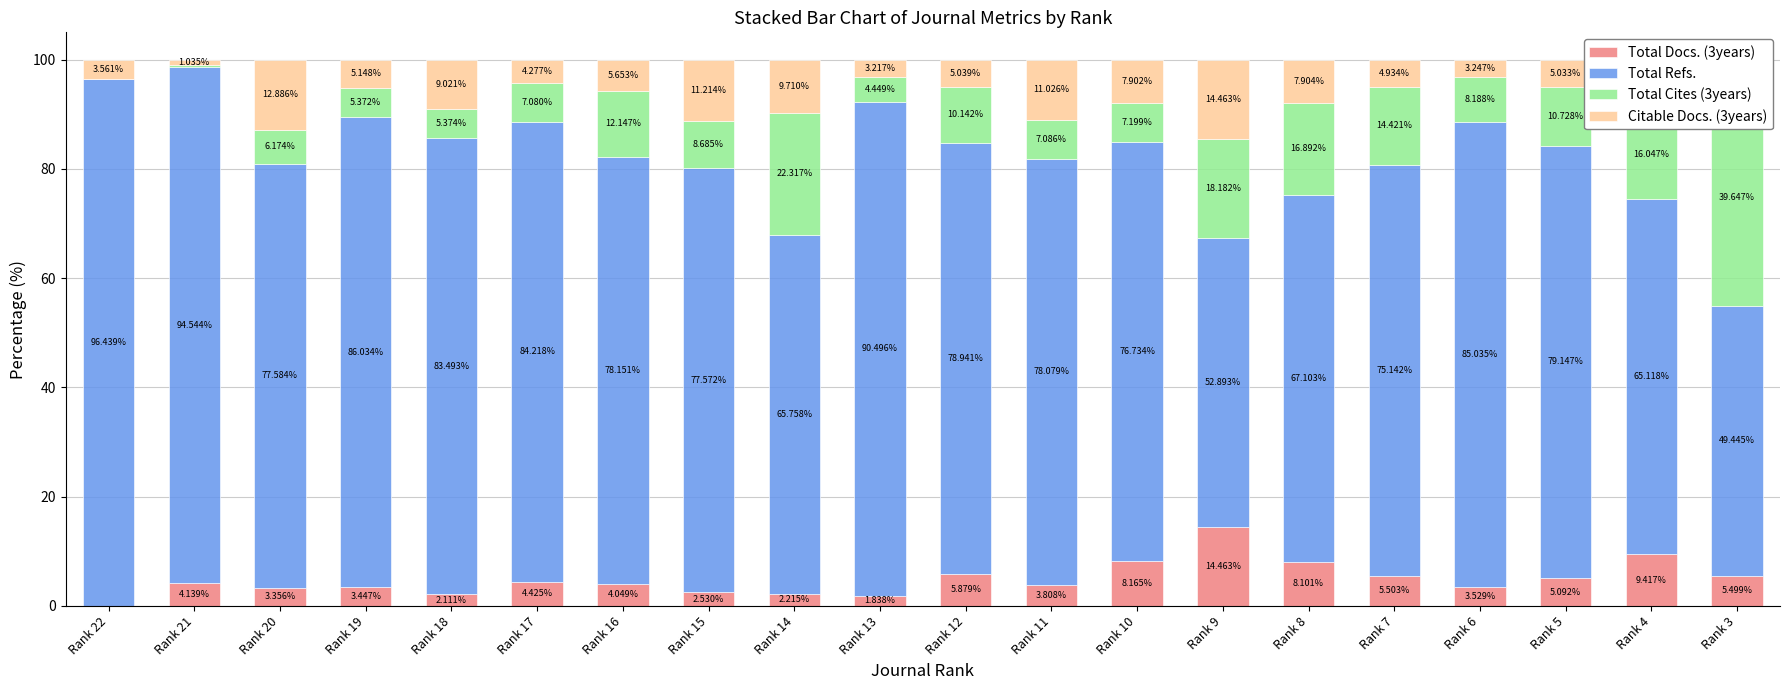

Between Rank 20 and Rank 16, which series saw the biggest shift?

Citable Docs. (3years)